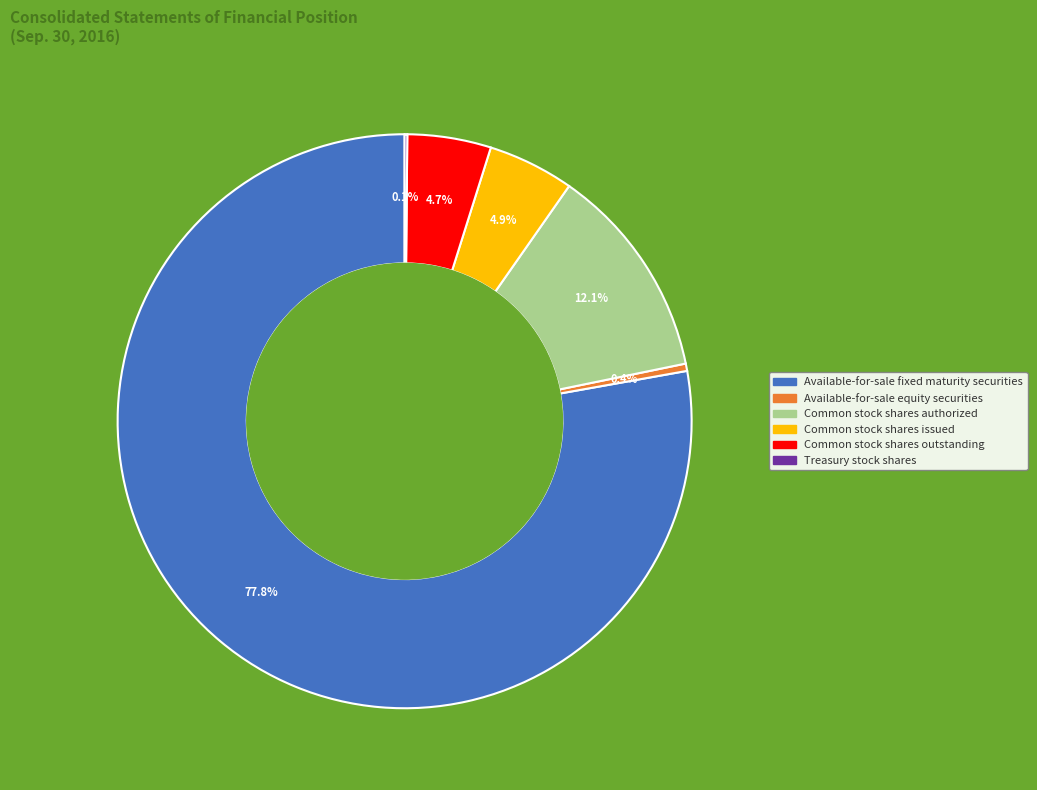

Combined, what portion of the pie is Common stock shares issued and Common stock shares outstanding?

9.6%